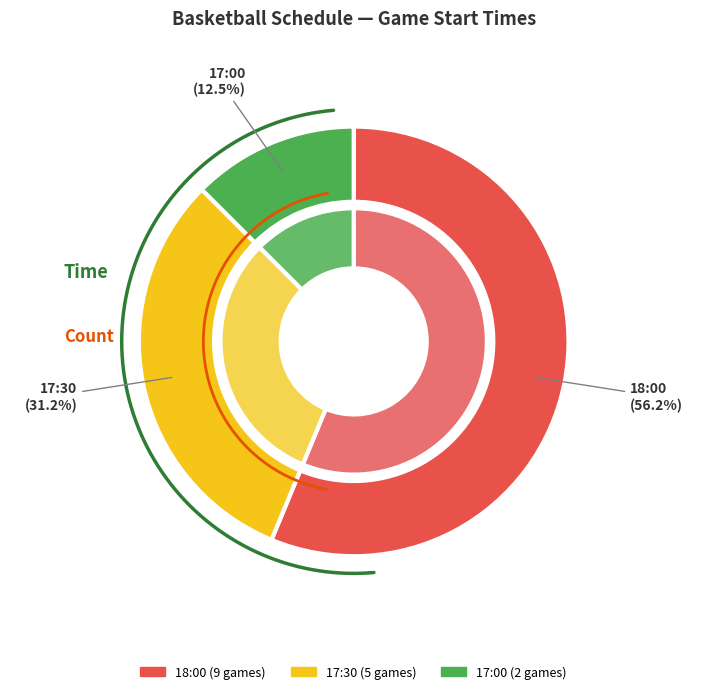

True or false: 17:30 accounts for 37% of the total.

False